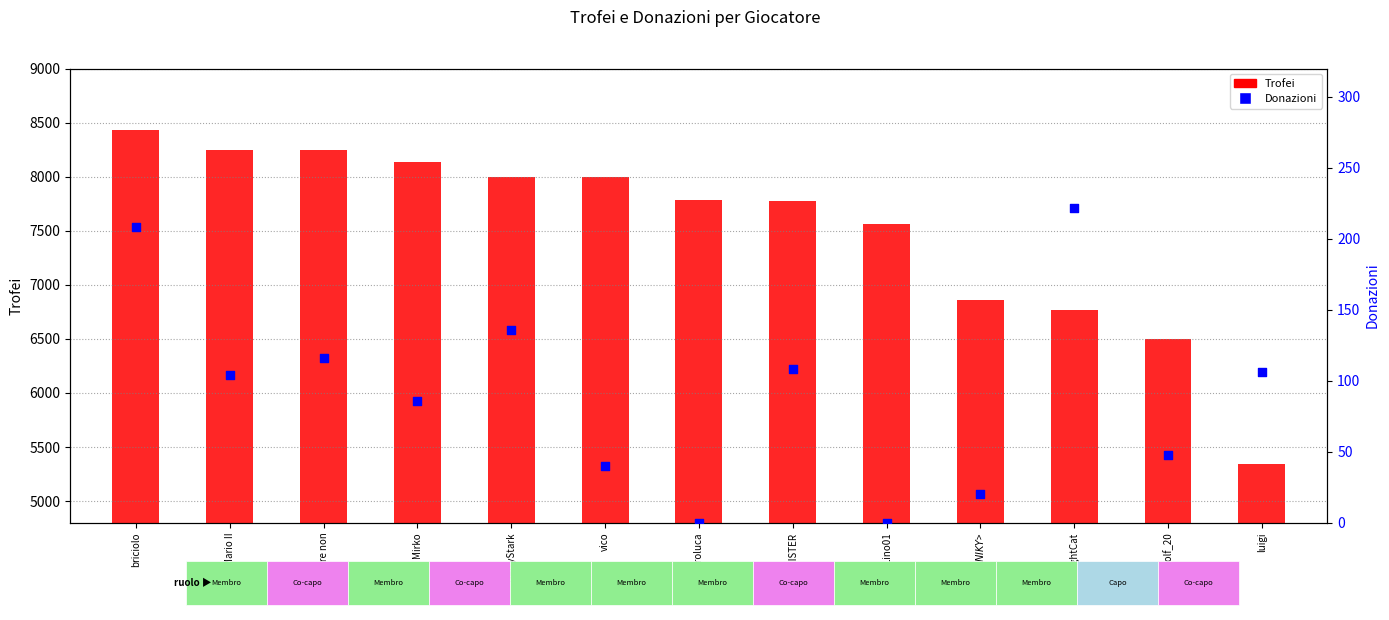

Which has a higher value, Mirko or <$NIKY$>?

Mirko